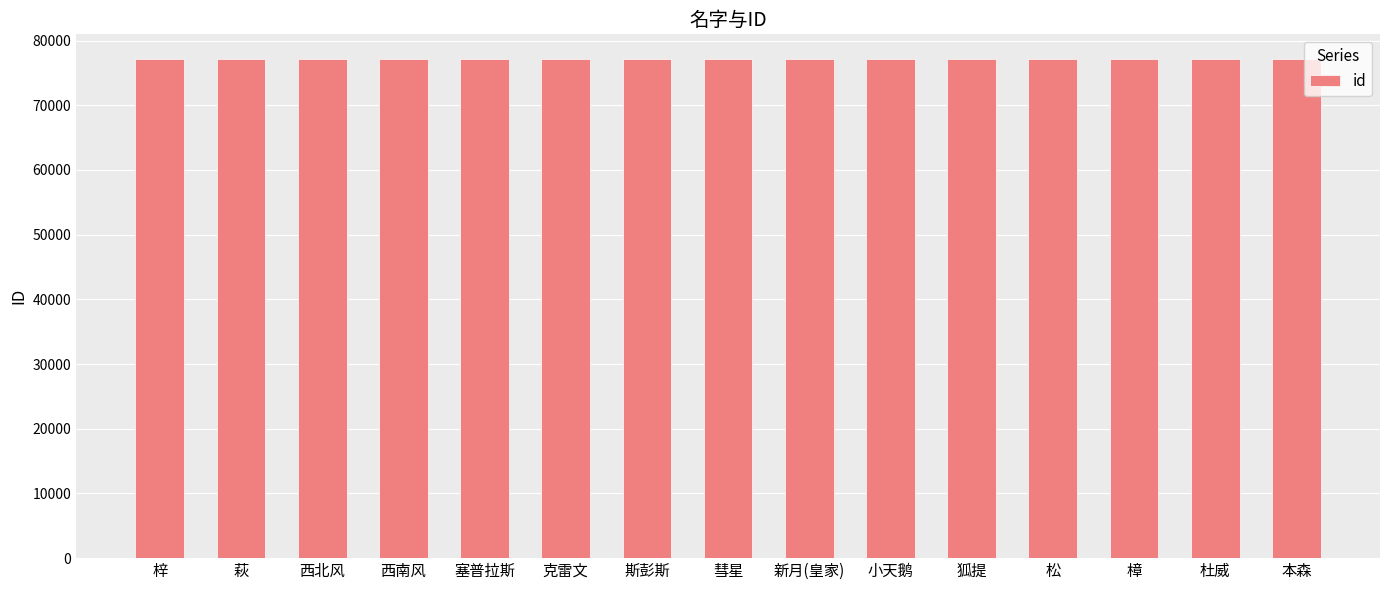

What is the smallest value displayed?

77101